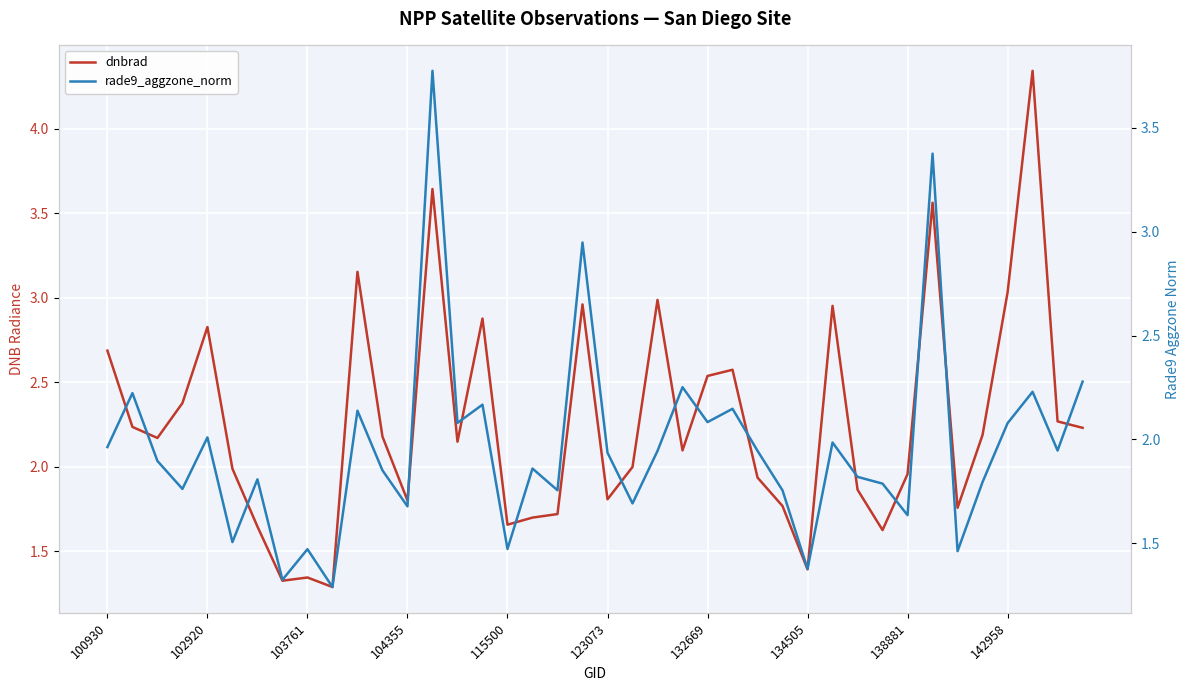

What is the value of the rade9_aggzone_norm point at the 14th from the left?

3.8